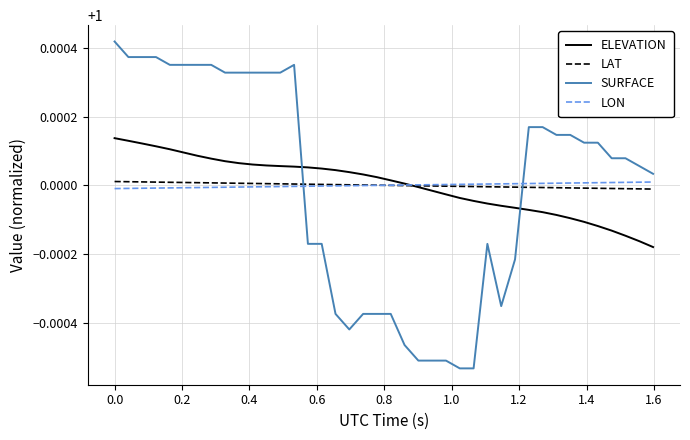

Which series has the widest spread of values?

SURFACE